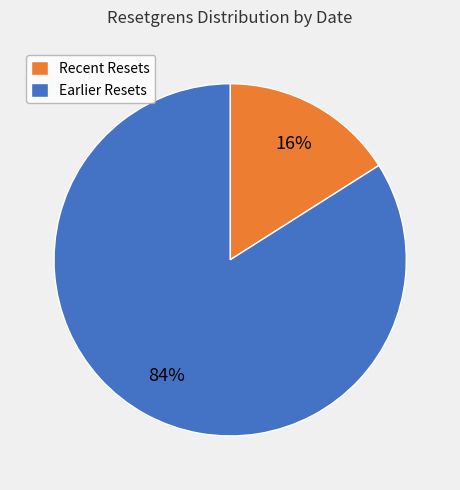

Between Earlier Resets and Recent Resets, which is larger?

Earlier Resets